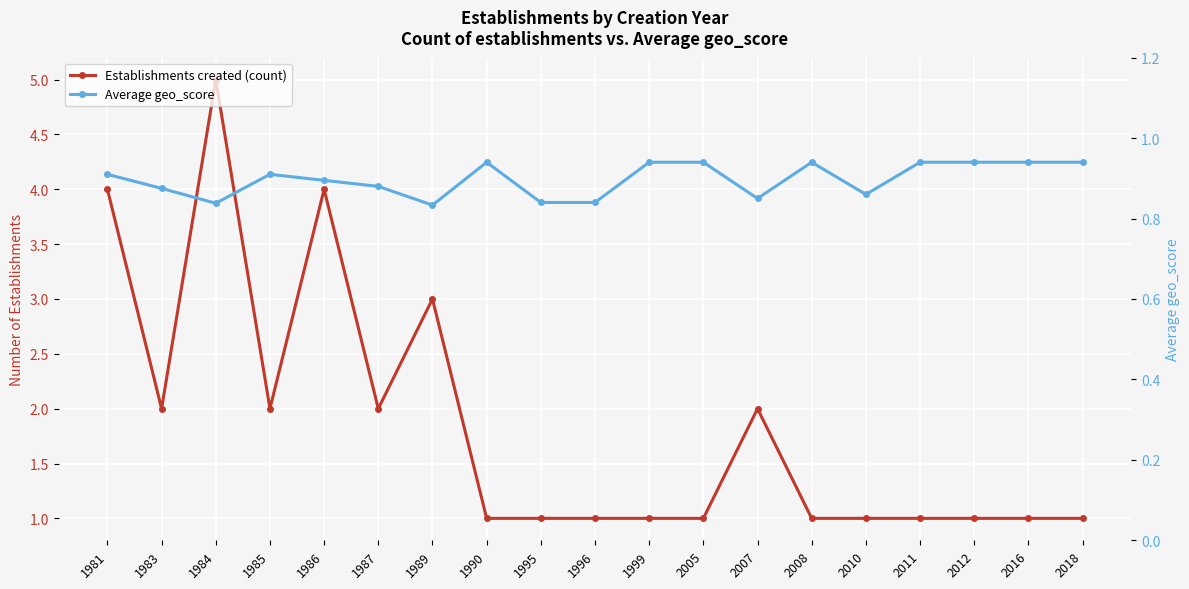

True or false: Establishments created (count) and Average geo_score cross at least once.

False